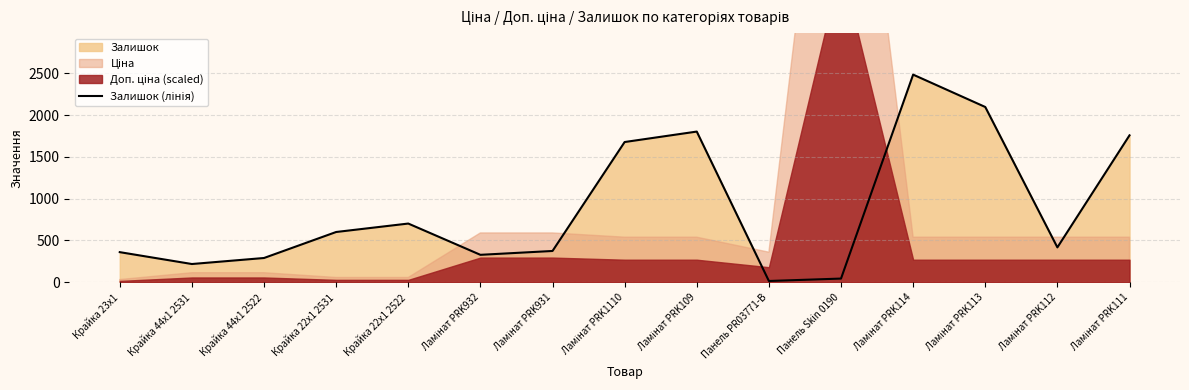

What is the value of the 15th point from the left?

1757